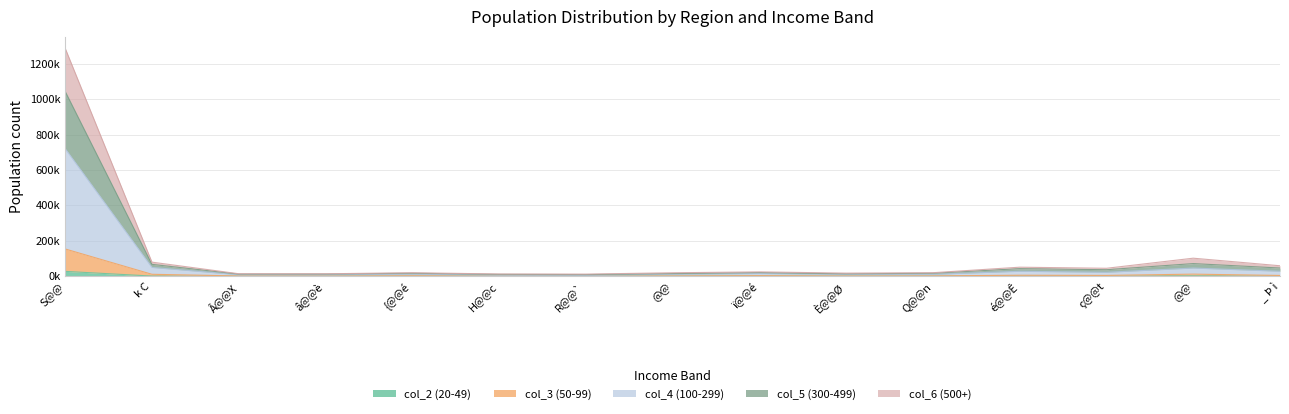

True or false: col_5 (300-499) and col_6 (500+) intersect in this chart.

False